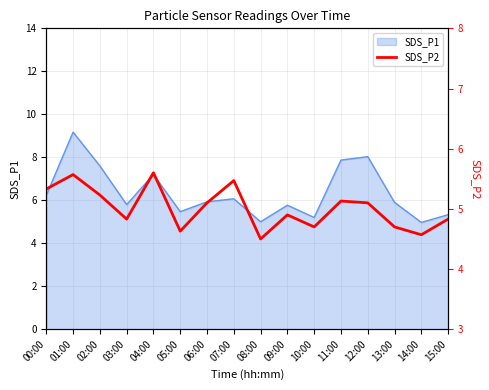

Is it true that SDS_P1 equals 5.2 at 10:00?

True